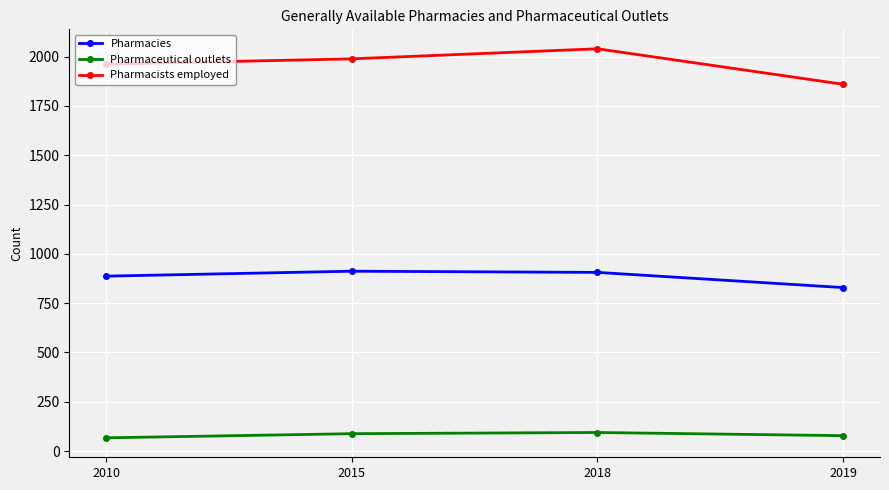

At how many categories does at least one series exceed 1415?

4